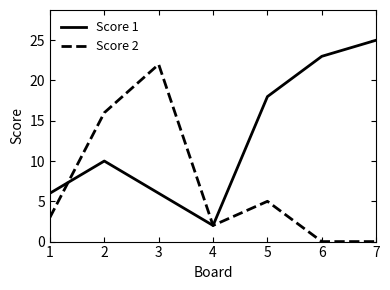

In Score 1, how many points are lower than both neighbors (excluding endpoints)?

1